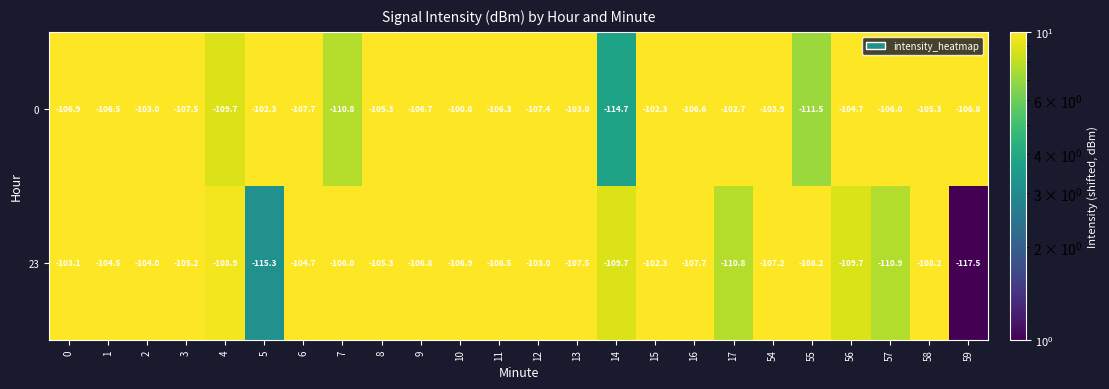

What is the maximum value shown in the chart?

-100.8